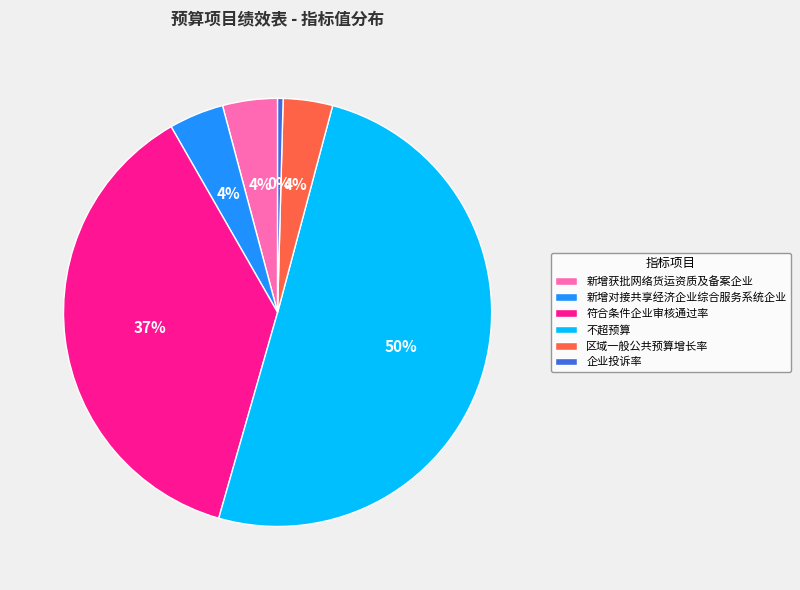

What is the smallest slice in the pie chart?

企业投诉率